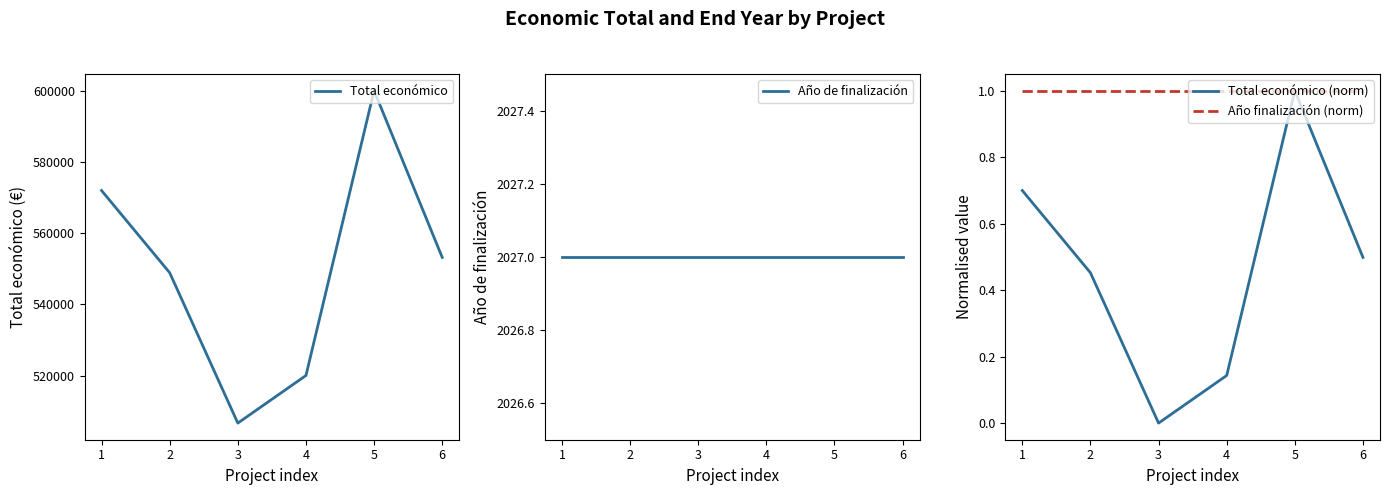

What is the total value across all series at 1?

573993.7